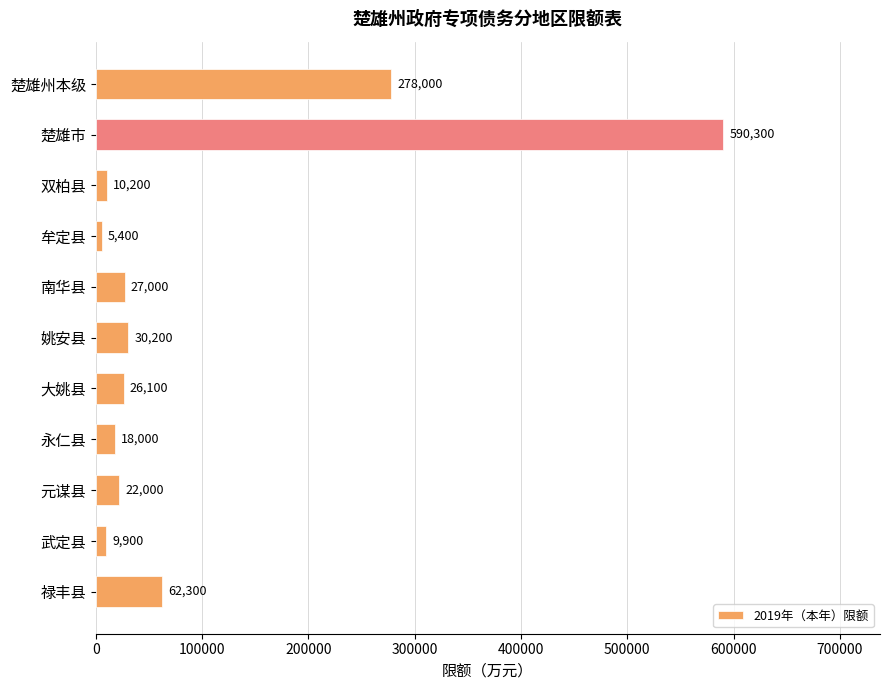

Rank the categories by value from highest to lowest.

楚雄市, 楚雄州本级, 禄丰县, 姚安县, 南华县, 大姚县, 元谋县, 永仁县, 双柏县, 武定县, 牟定县